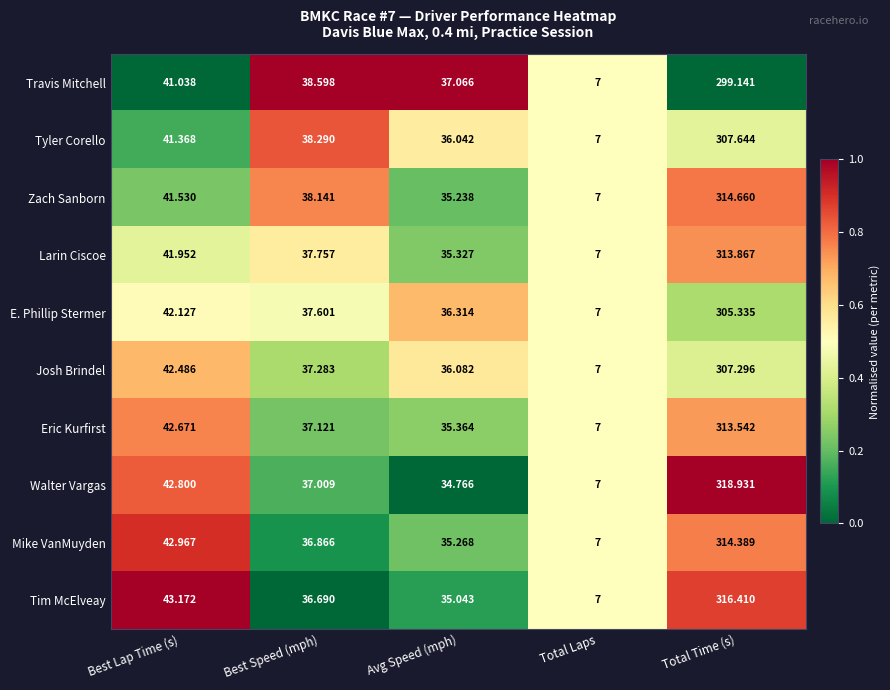

Which category has the highest value across all series?

Total Time (s)